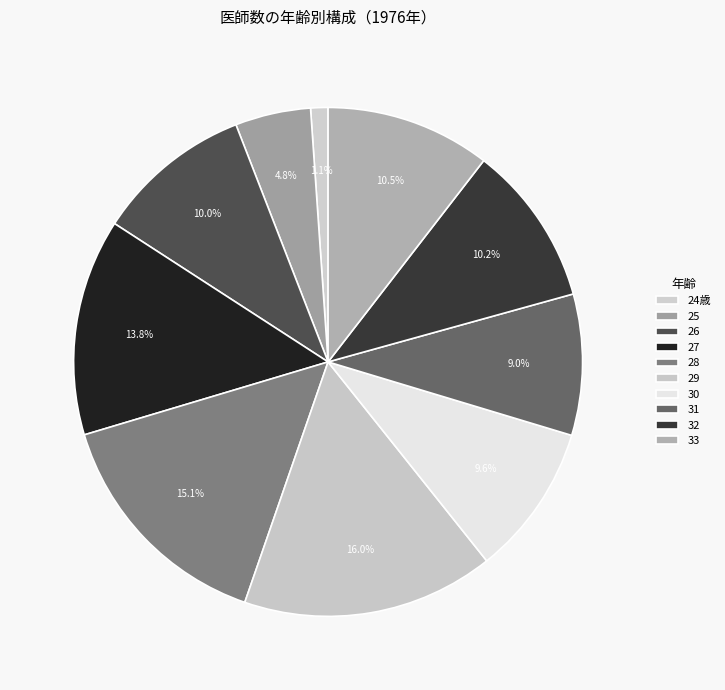

True or false: 30 accounts for 1% of the total.

False